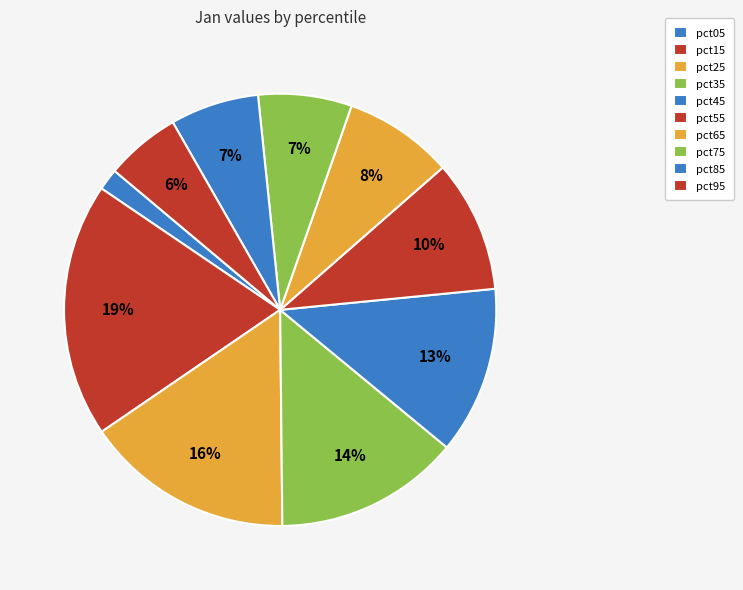

Combined, what portion of the pie is pct95 and pct55?

15.5%